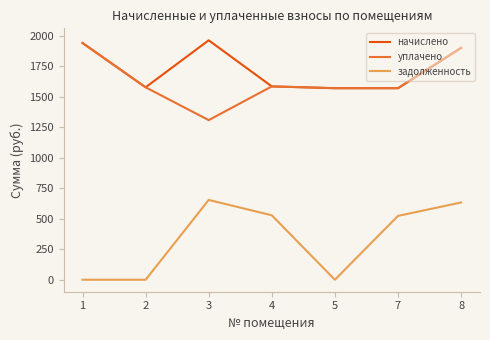

True or false: начислено and задолженность cross at least once.

False